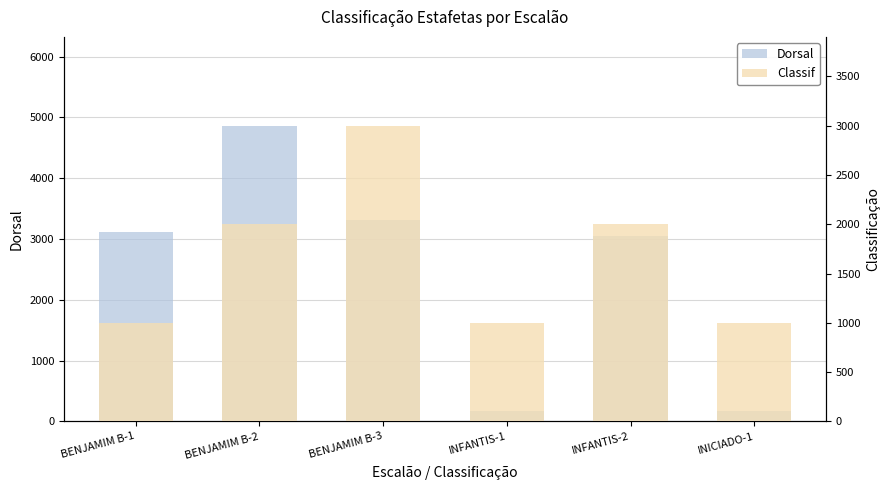

What is the label of the 4th bar from the right?

BENJAMIM B-3